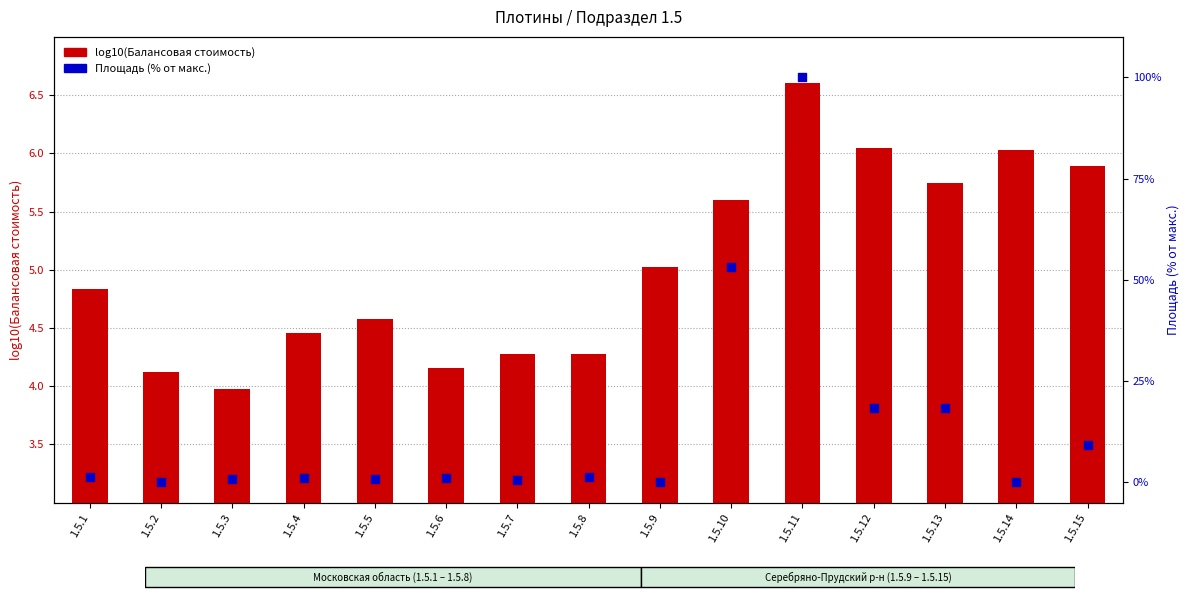

What are all the series names shown in the legend?

log10(Балансовая стоимость), Площадь (% от макс.)